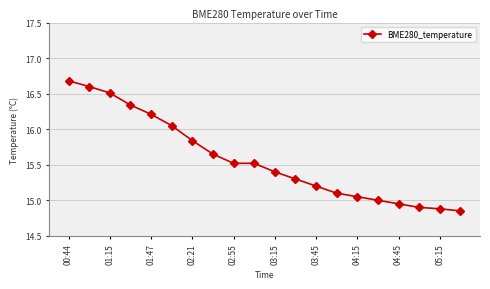

How many categories are shown in the chart?

20